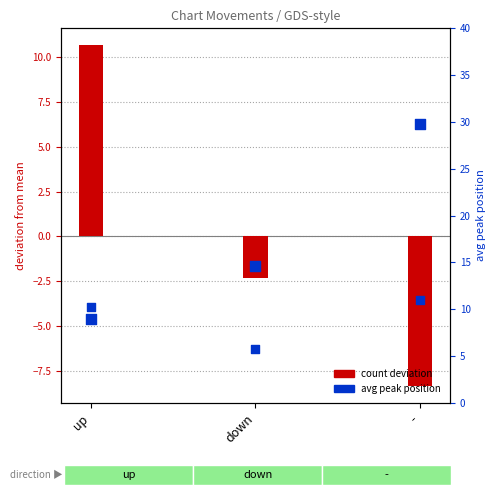

At which category is the sum across all series the highest?

up